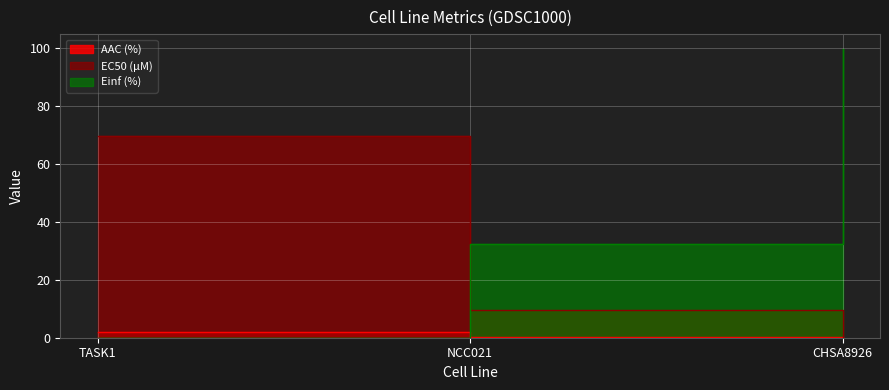

List the series in order of their overall mean, highest first.

Einf (%), EC50 (µM), AAC (%)